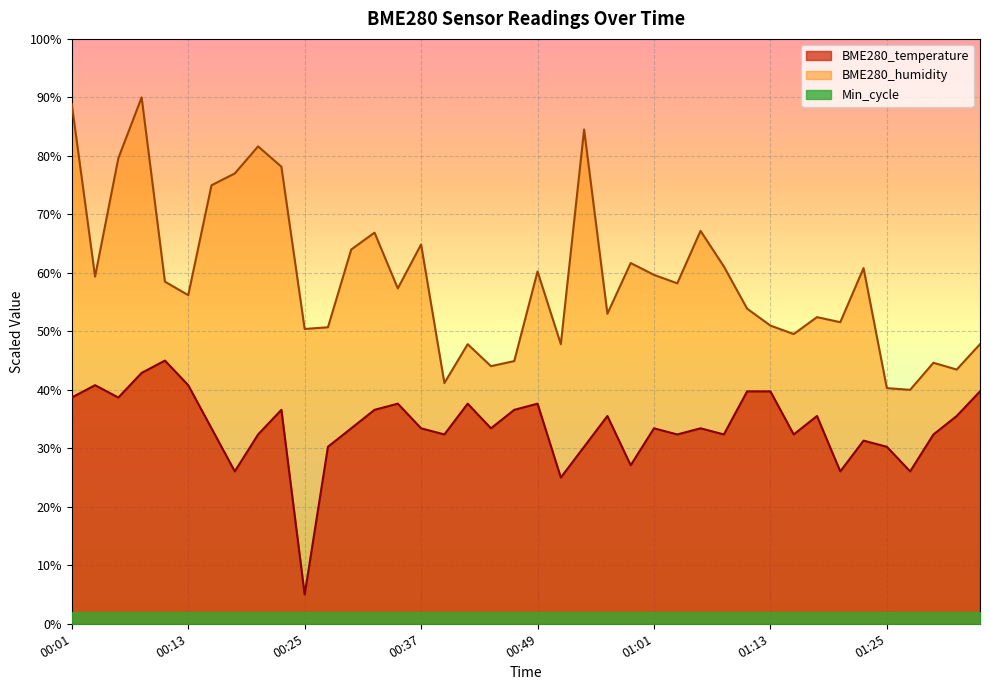

Reading left to right, what are all the values shown in this chart?

BME280_temperature: 38.7	40.8	38.7	42.9	45.0	40.8	33.4	26.1	32.4	36.6	5.0	30.3	33.4	36.6	37.6	33.4	32.4	37.6	33.4	36.6	37.6	25.0	30.3	35.5	27.1	33.4	32.4	33.4	32.4	39.7	39.7	32.4	35.5	26.1	31.3	30.3	26.1	32.4	35.5	39.7
BME280_humidity: 88.8	59.4	79.6	90.0	58.5	56.2	75.0	77.0	81.6	78.2	50.4	50.7	64.0	66.9	57.3	64.9	41.2	47.8	44.0	44.9	60.2	47.8	84.5	53.0	61.7	59.7	58.2	67.2	61.1	53.9	51.0	49.5	52.4	51.6	60.8	40.3	40.0	44.6	43.5	47.8